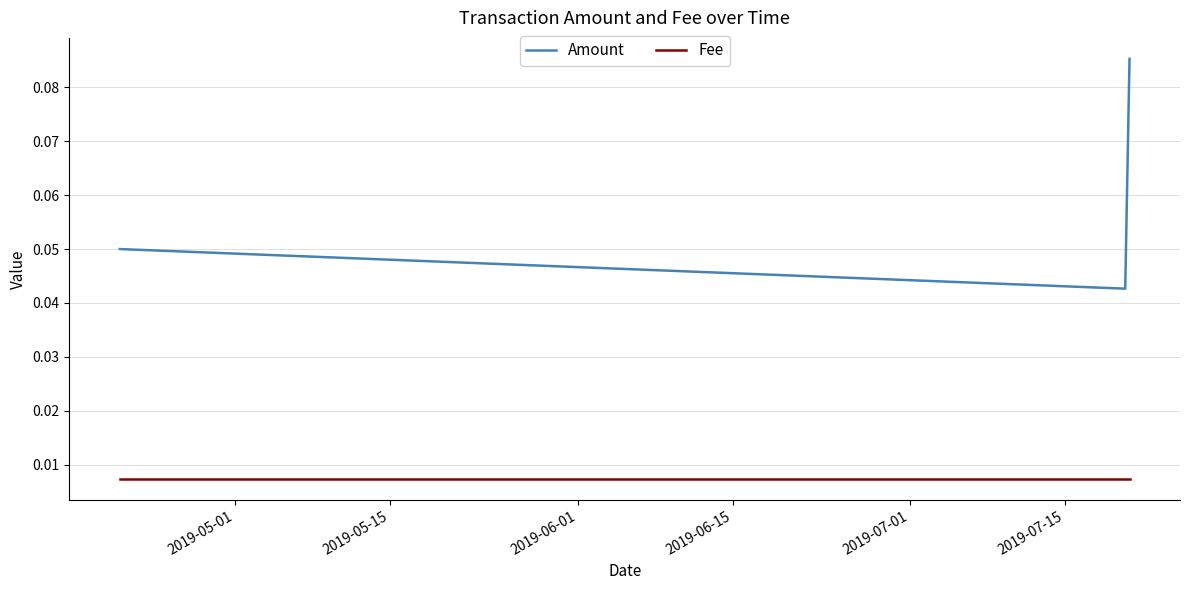

Does the chart have visible grid lines?

Yes